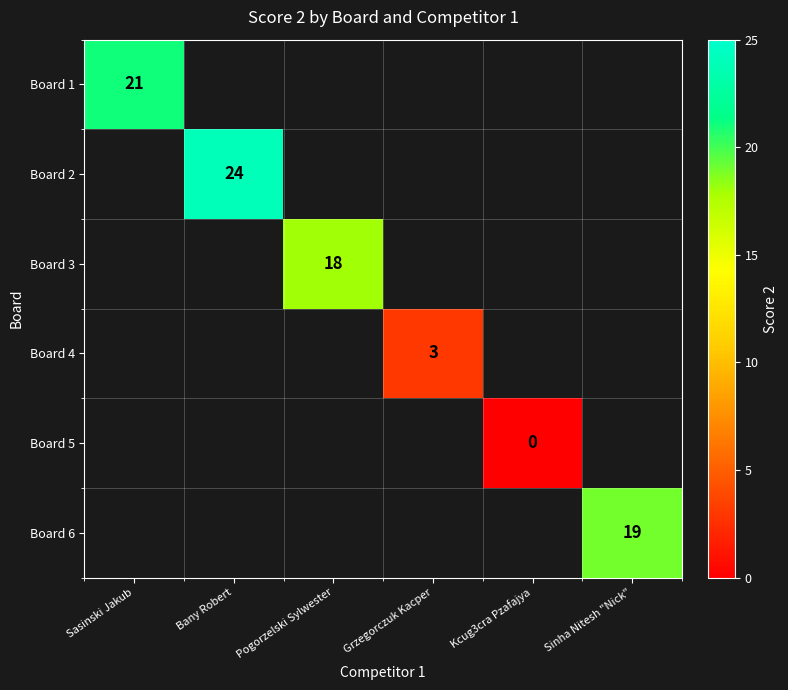

What is the maximum value shown in the chart?

24.0